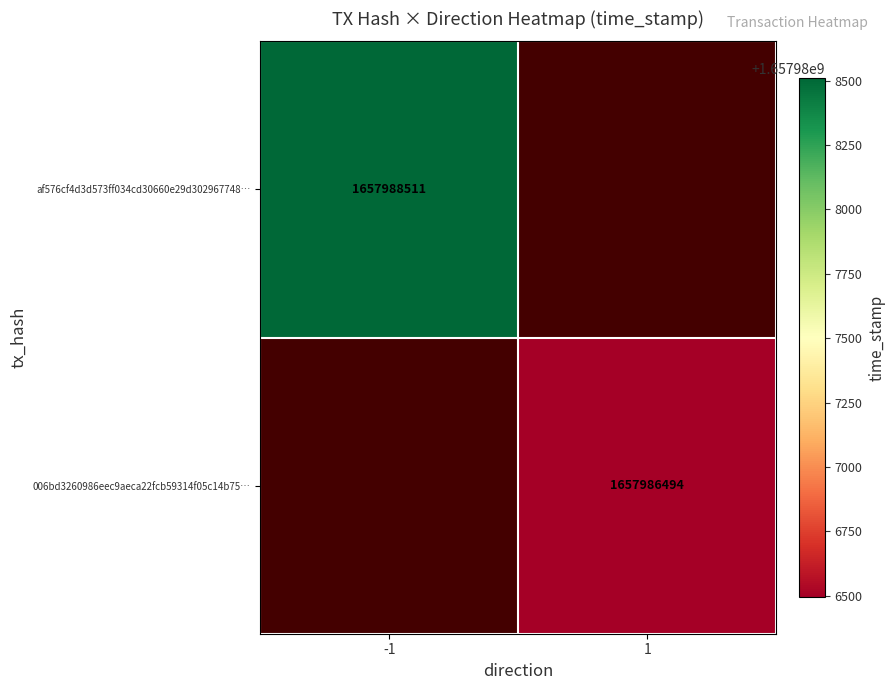

True or false: 006bd3260986eec9aeca22fcb59314f05c14b75… has a value of 650396151 at 1.

False